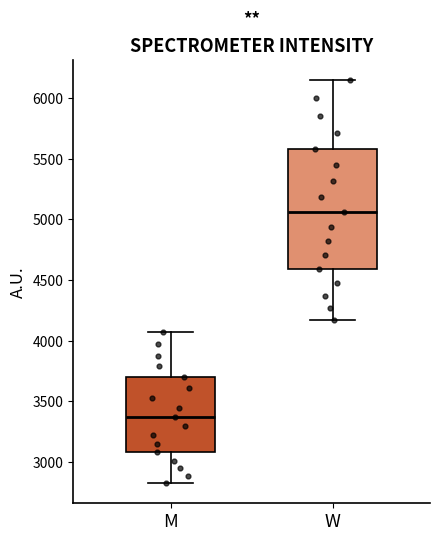

Reading left to right, read every box against the y-axis: the position of its median line, the range the box covers, and the ends of its whiskers. The values are not printed on the chart, so give them approximately, as read against the axis.

M: median 3350, box 3100 to 3700, whiskers 2800 to 4050
W: median 5050, box 4600 to 5600, whiskers 4150 to 6150